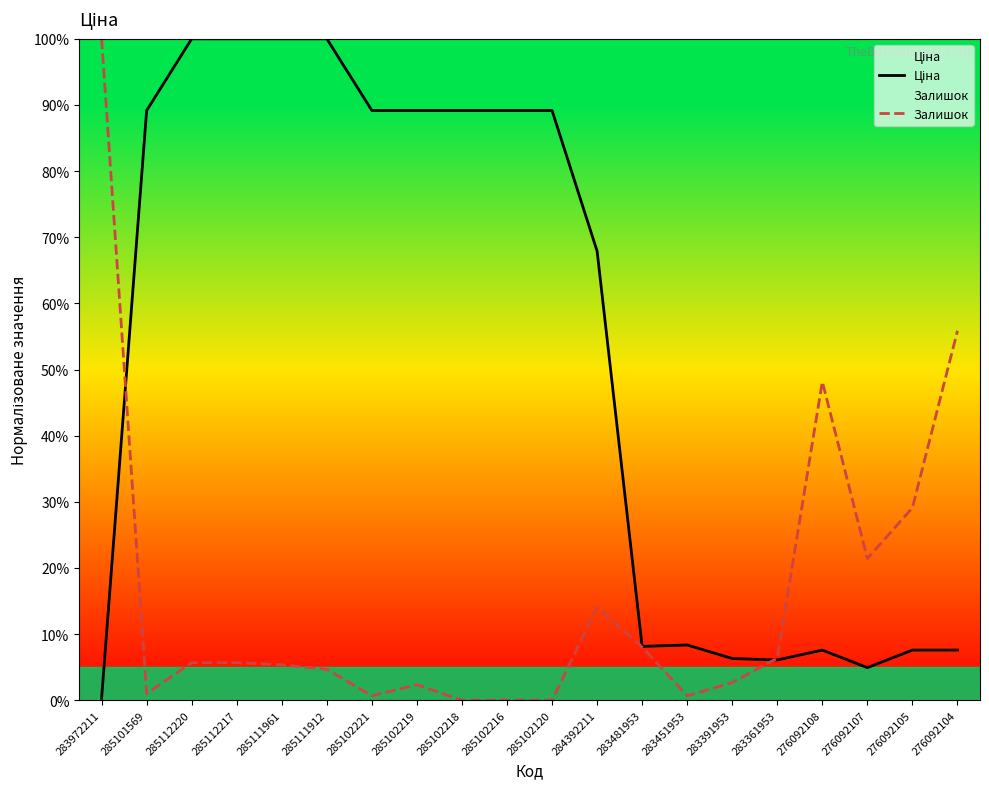

Does the chart have visible grid lines?

No